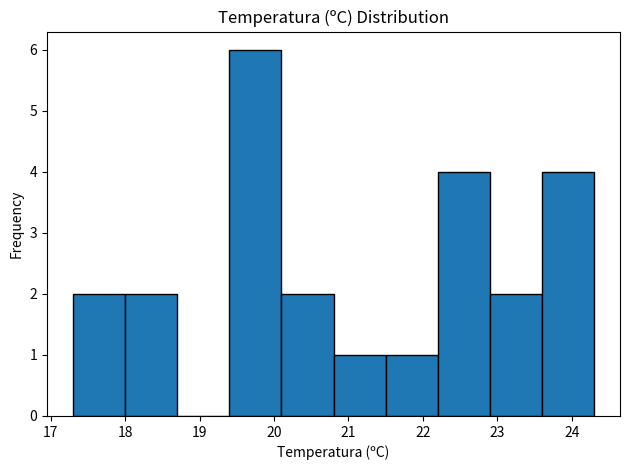

Reading left to right, list every bar in this chart as the range it spans on the x-axis followed by its height. The values are not printed on the chart, so give them approximately, as read against the axis.

17.3 to 18.0: 2
18.0 to 18.7: 2
18.7 to 19.4: 0
19.4 to 20.1: 6
20.1 to 20.8: 2
20.8 to 21.5: 1
21.5 to 22.2: 1
22.2 to 22.9: 4
22.9 to 23.6: 2
23.6 to 24.3: 4